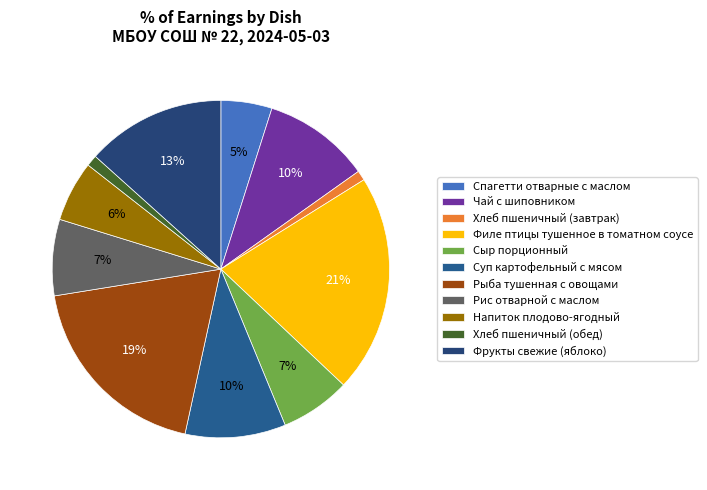

How many segments does this pie chart have?

11